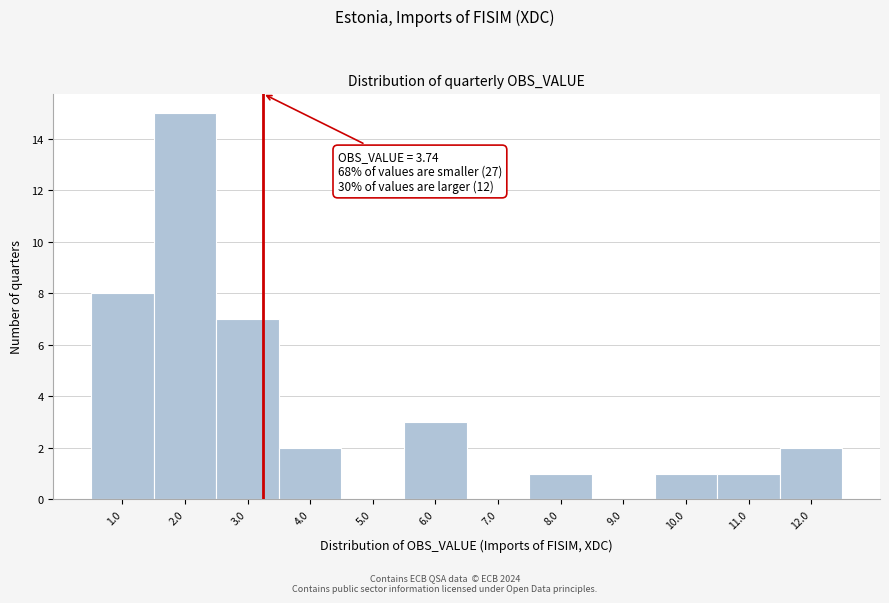

Reading left to right, list all the values displayed in this chart.

1.0=8	2.0=15	3.0=7	4.0=2	5.0=0	6.0=3	7.0=0	8.0=1	9.0=0	10.0=1	11.0=1	12.0=2